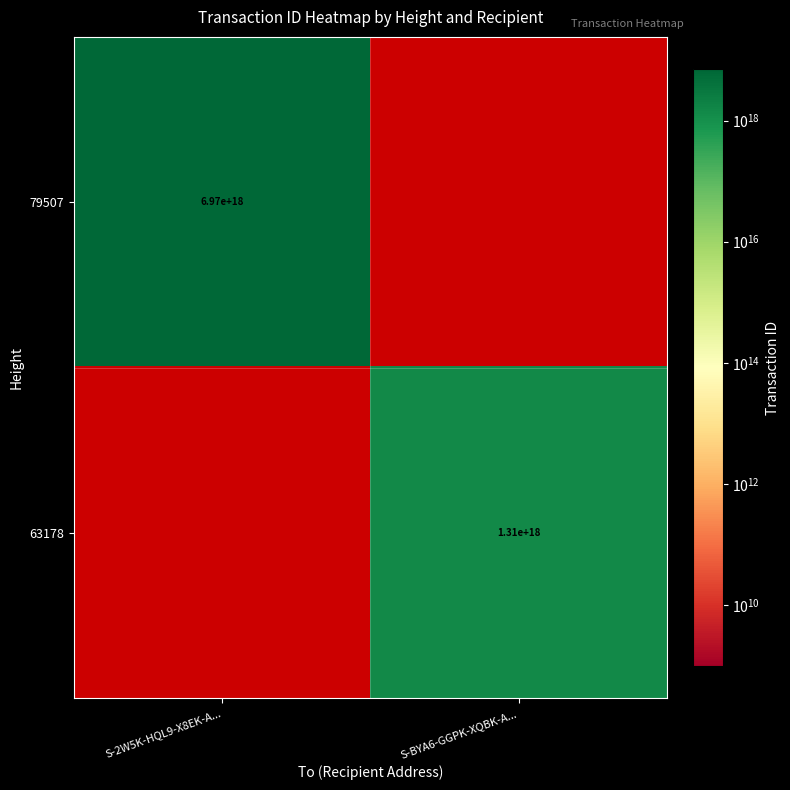

At how many categories does at least one series exceed 6122724275095726080?

1